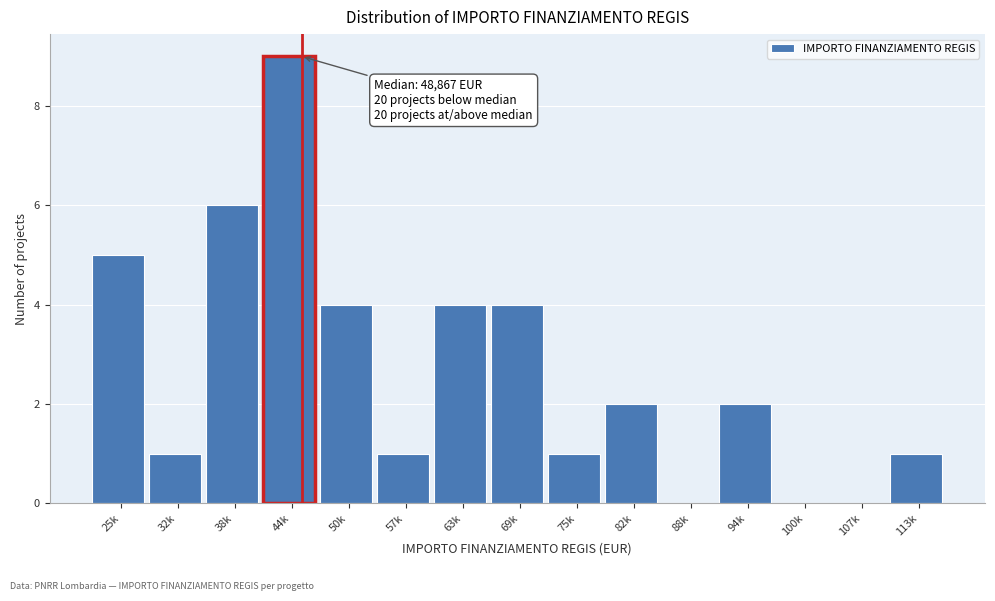

Reading right to left, list all the values displayed in this chart.

113k=1	107k=0	100k=0	94k=2	88k=0	82k=2	75k=1	69k=4	63k=4	57k=1	50k=4	44k=9	38k=6	32k=1	25k=5